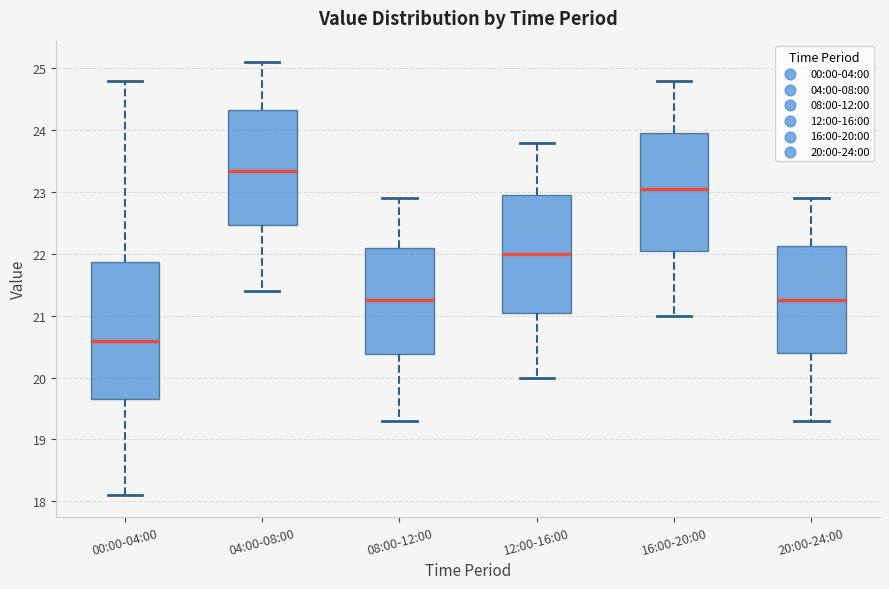

Where is the upper edge of the box for 20:00-24:00 on the y-axis? The values are not printed on the chart, so give them approximately, as read against the axis.

22.1